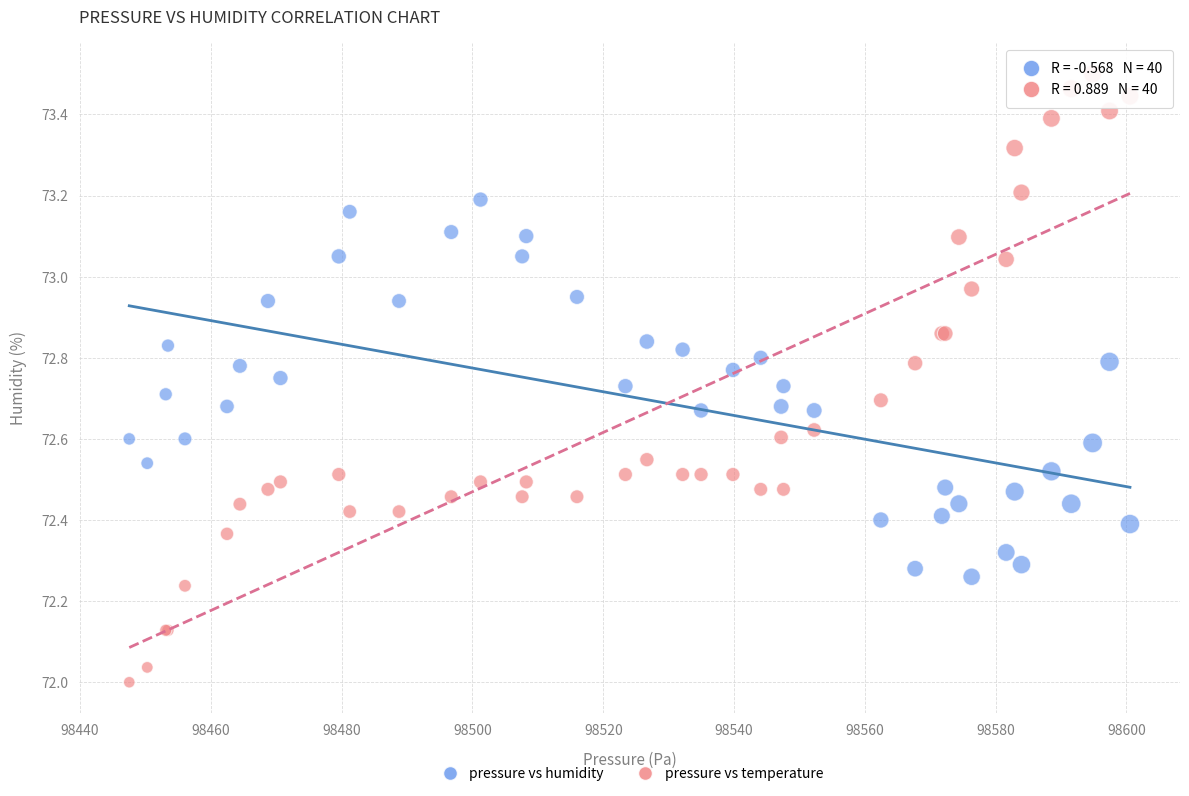

Which series contains the highest Y value?

pressure vs temperature